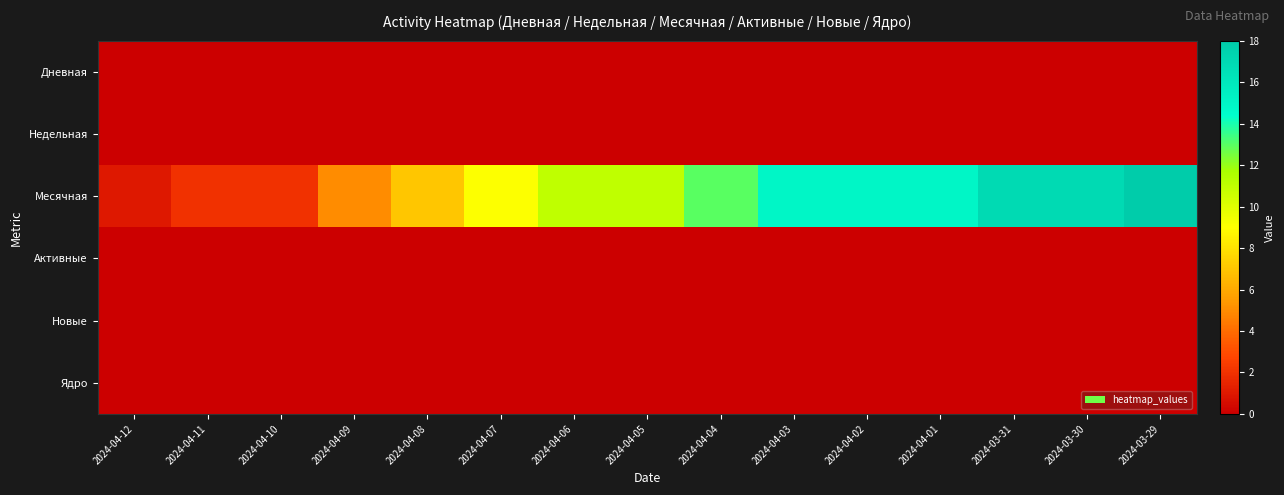

At 2024-03-31, list the series in order from largest to smallest.

Месячная, Дневная, Недельная, Активные, Новые, Ядро